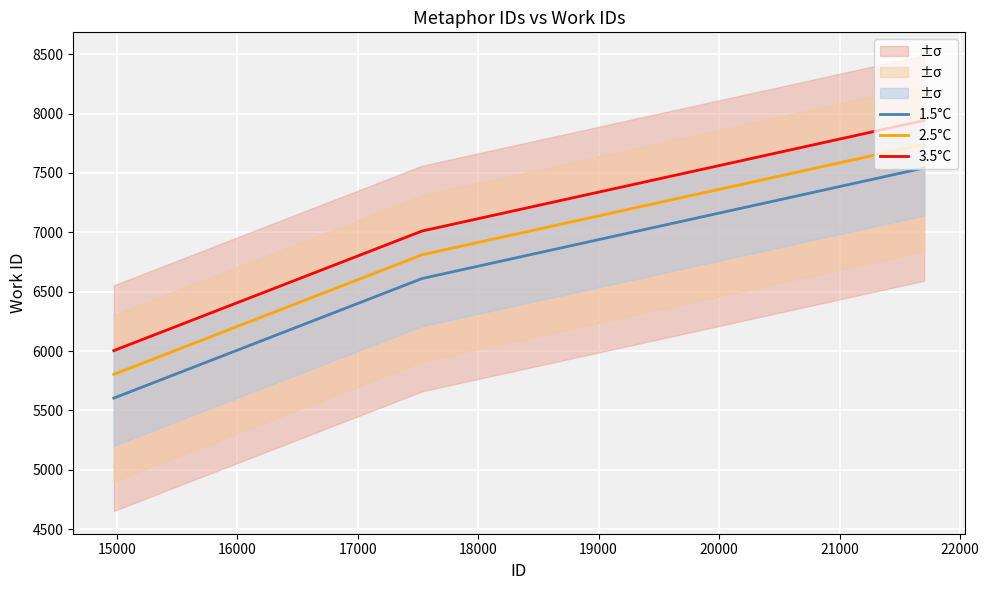

What is the value of the 3.5°C point at the 2nd from the left?

7011